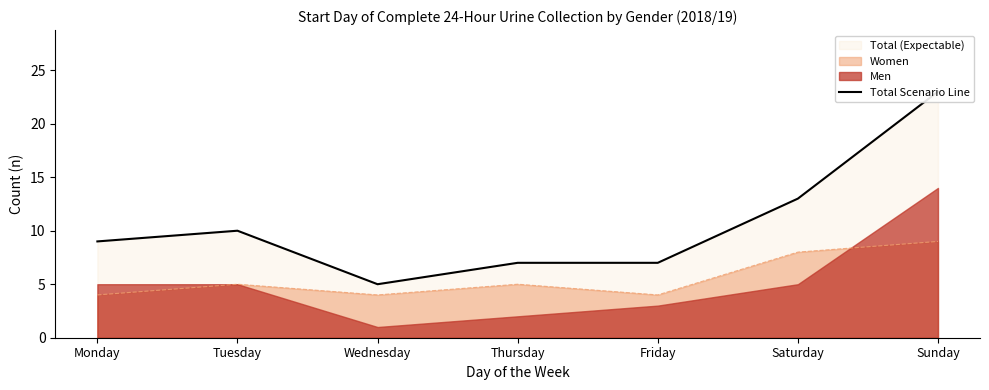

How many points are higher than both their immediate neighbors (excluding endpoints)?

1